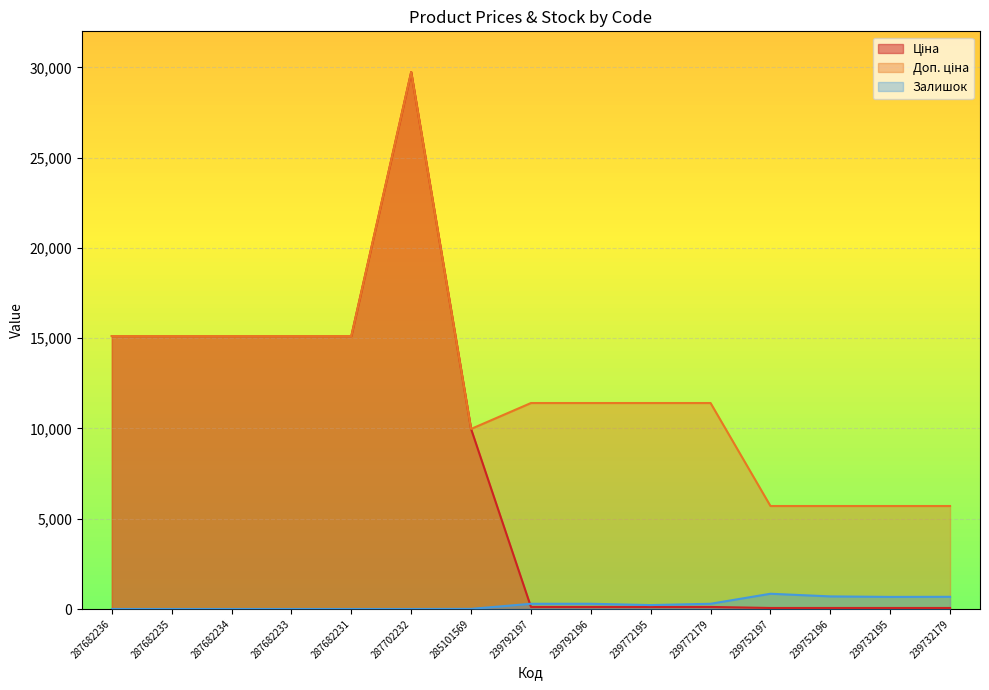

List the series in order of their peak value, lowest first.

Залишок, Ціна, Доп. ціна